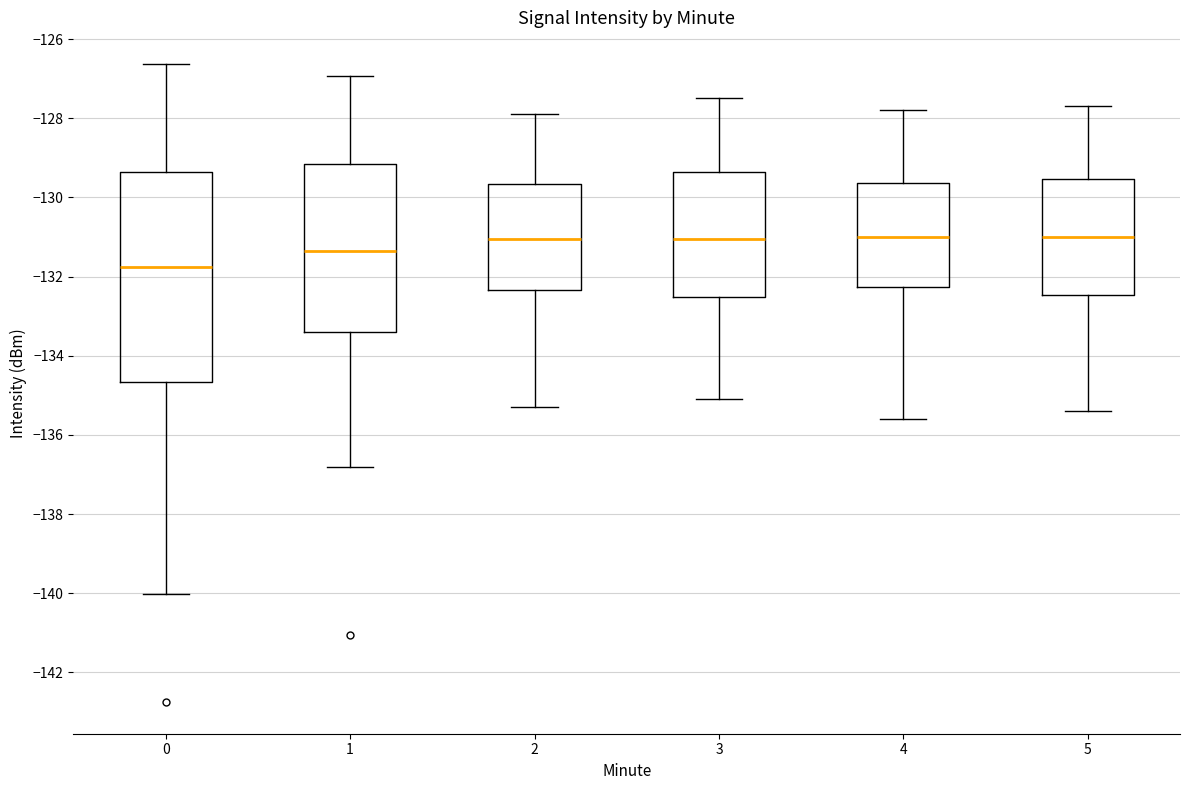

Where is the lower edge of the box at x = 0 on the y-axis? The values are not printed on the chart, so give them approximately, as read against the axis.

-134.6